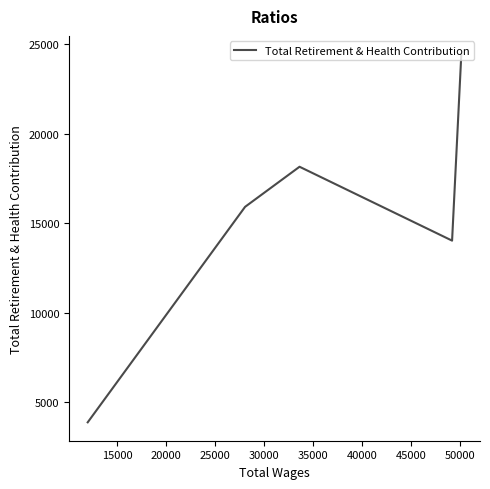

How many interior local valleys (lower than both neighbors) does the data have?

1